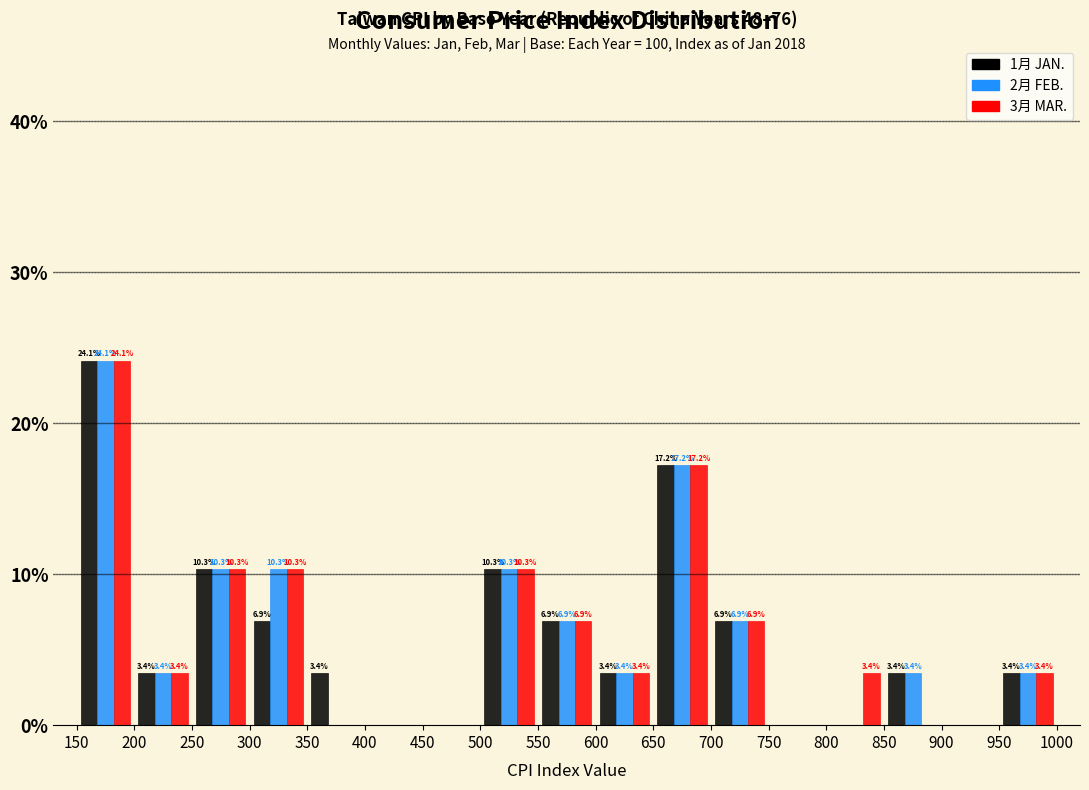

In the 2月 FEB. series, which range on the x-axis has the tallest bar?

150 to 200